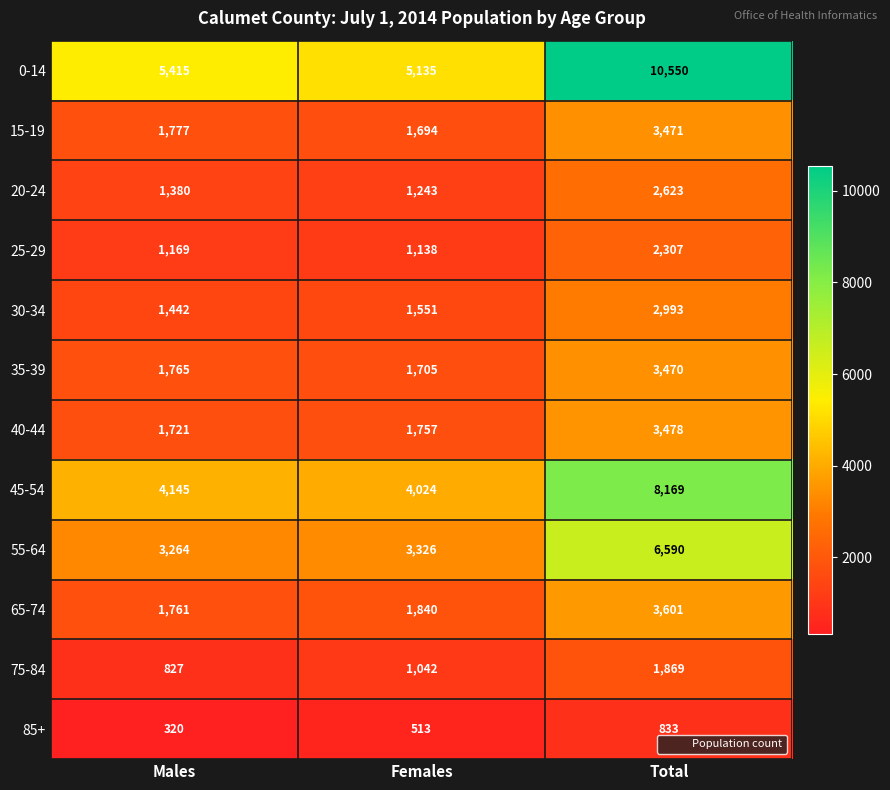

Which series has the largest range (max minus min)?

0-14